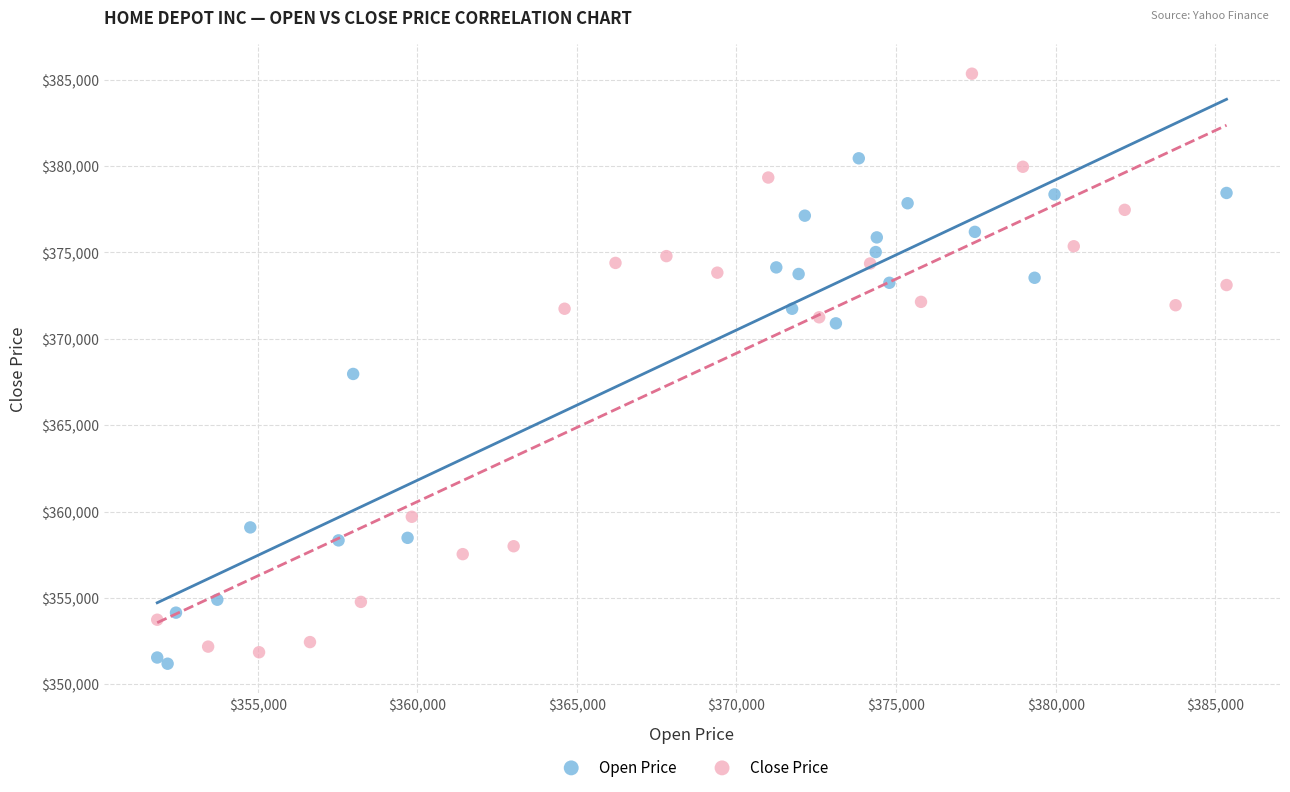

Which series reaches the minimum Y coordinate?

Open Price